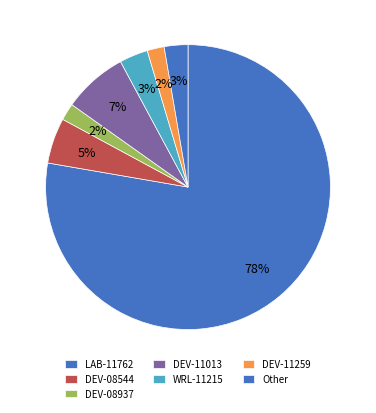

How many slices are in this pie chart?

7